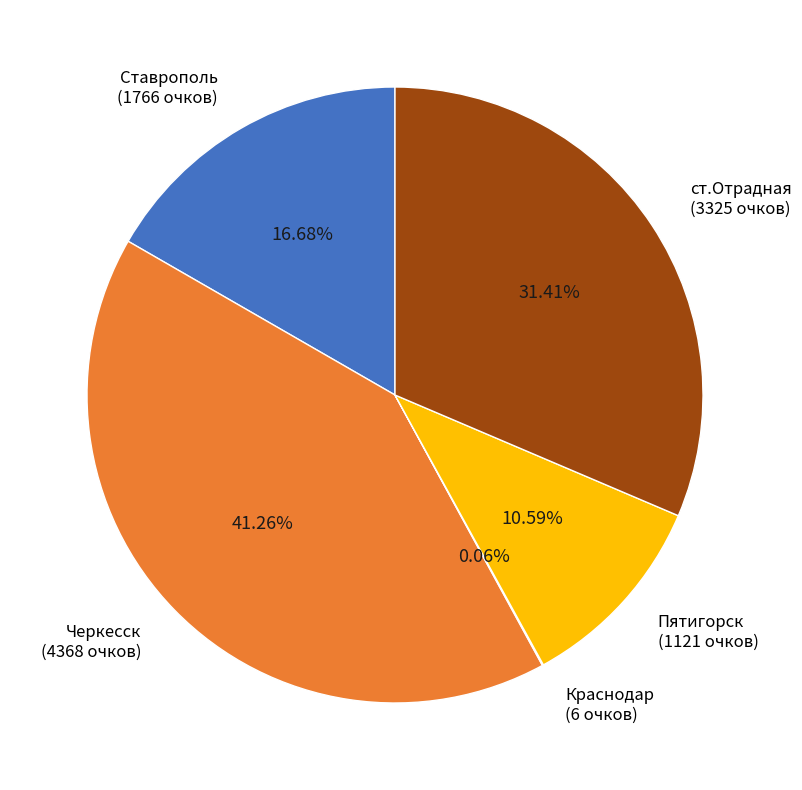

Is there a majority slice in this chart?

No